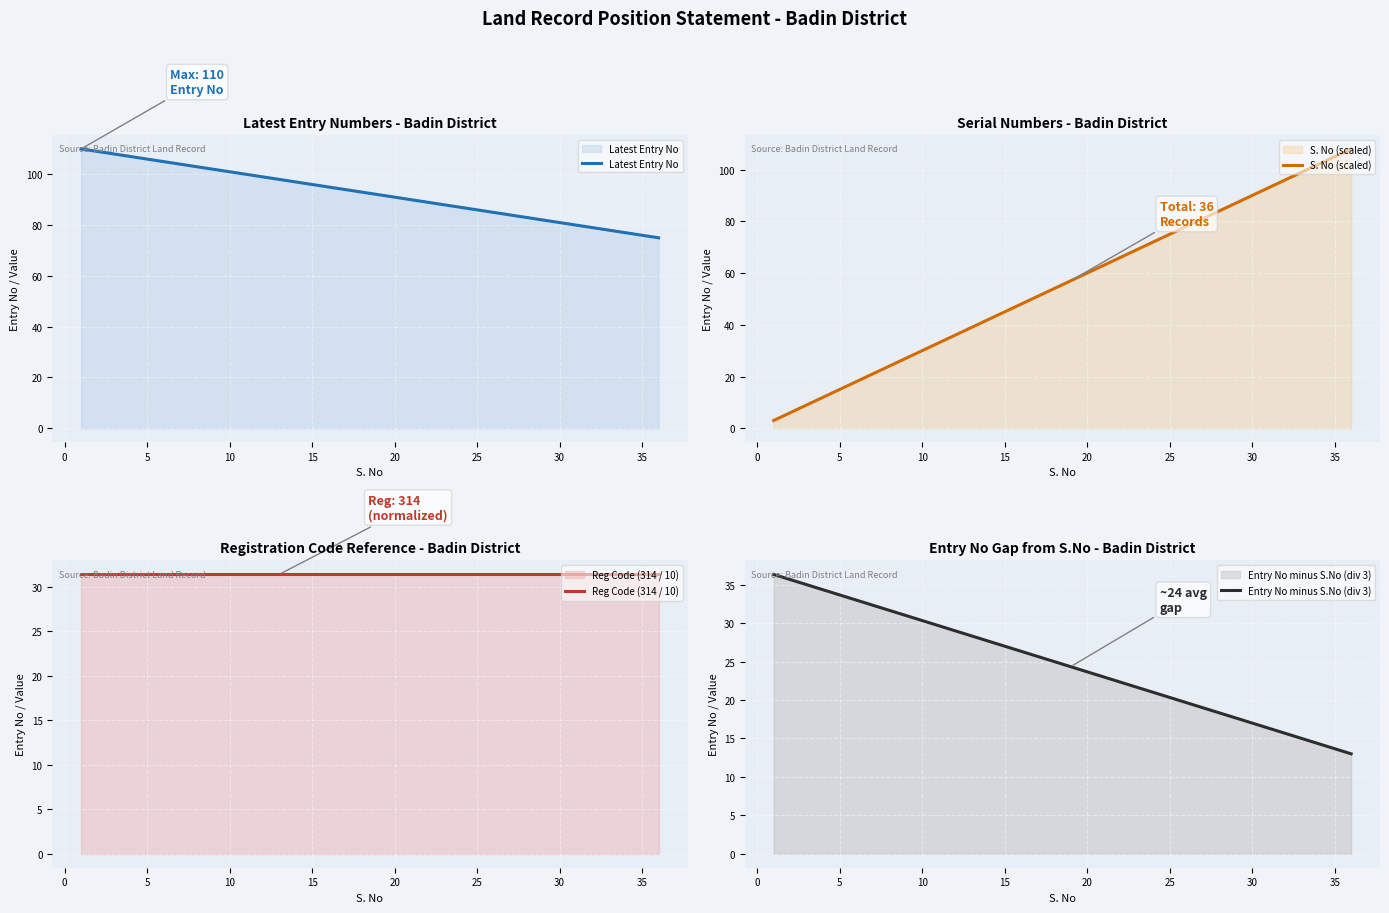

What is the maximum value for Entry No minus S.No (div 3)?

36.3